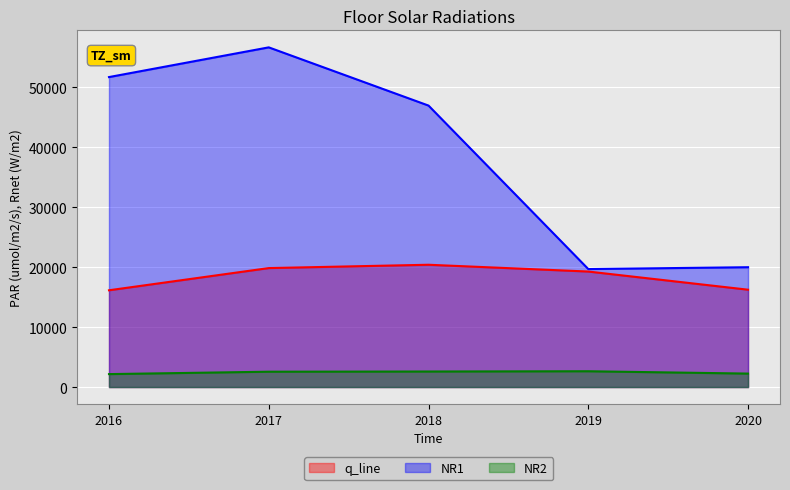

Which series has the largest total across all categories?

NR1